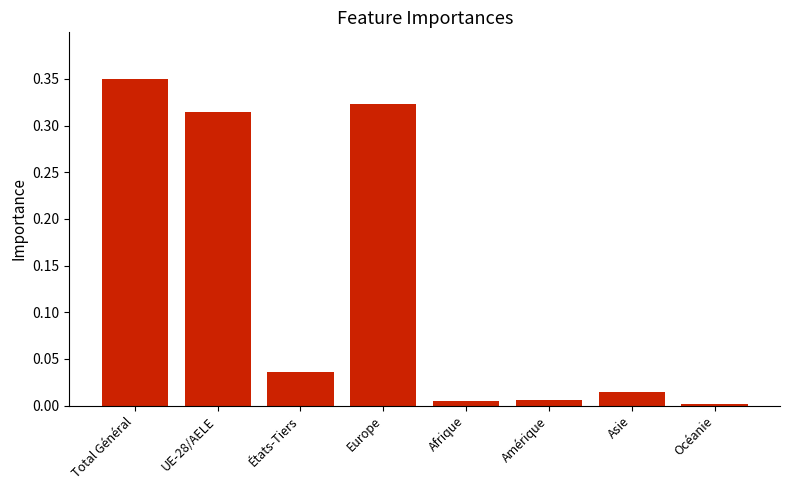

How many distinct data groups are displayed?

1